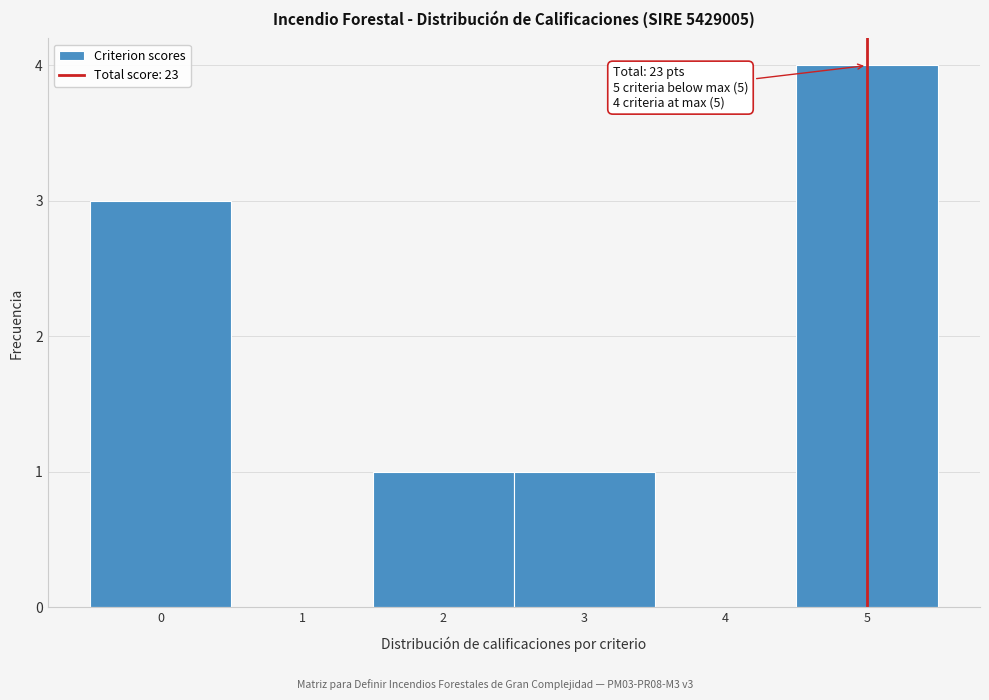

Over which range of the x-axis is the bar tallest?

4.5 to 5.5